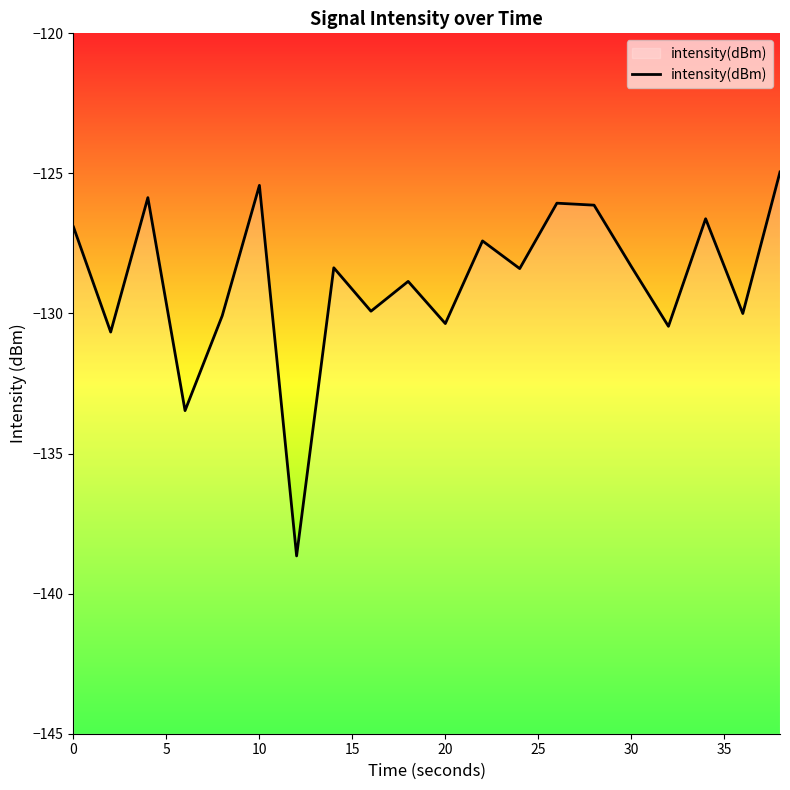

What is the sum of the values at 30 and 20?

-258.7